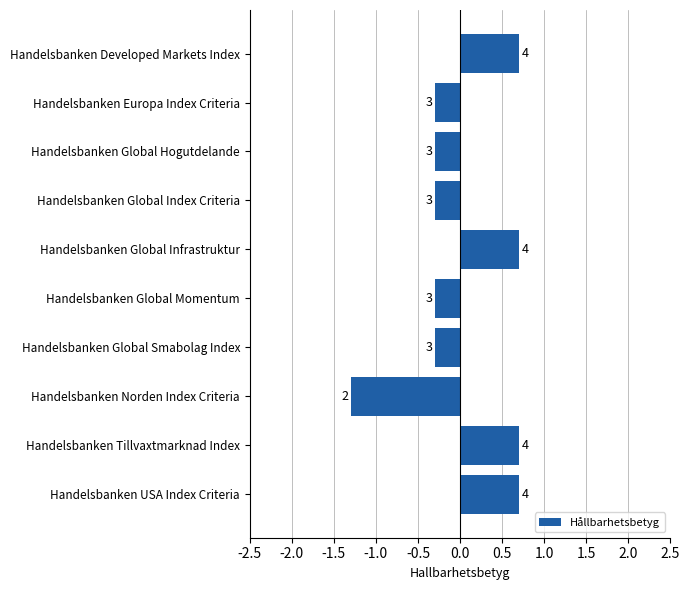

How many bars are there in total?

10